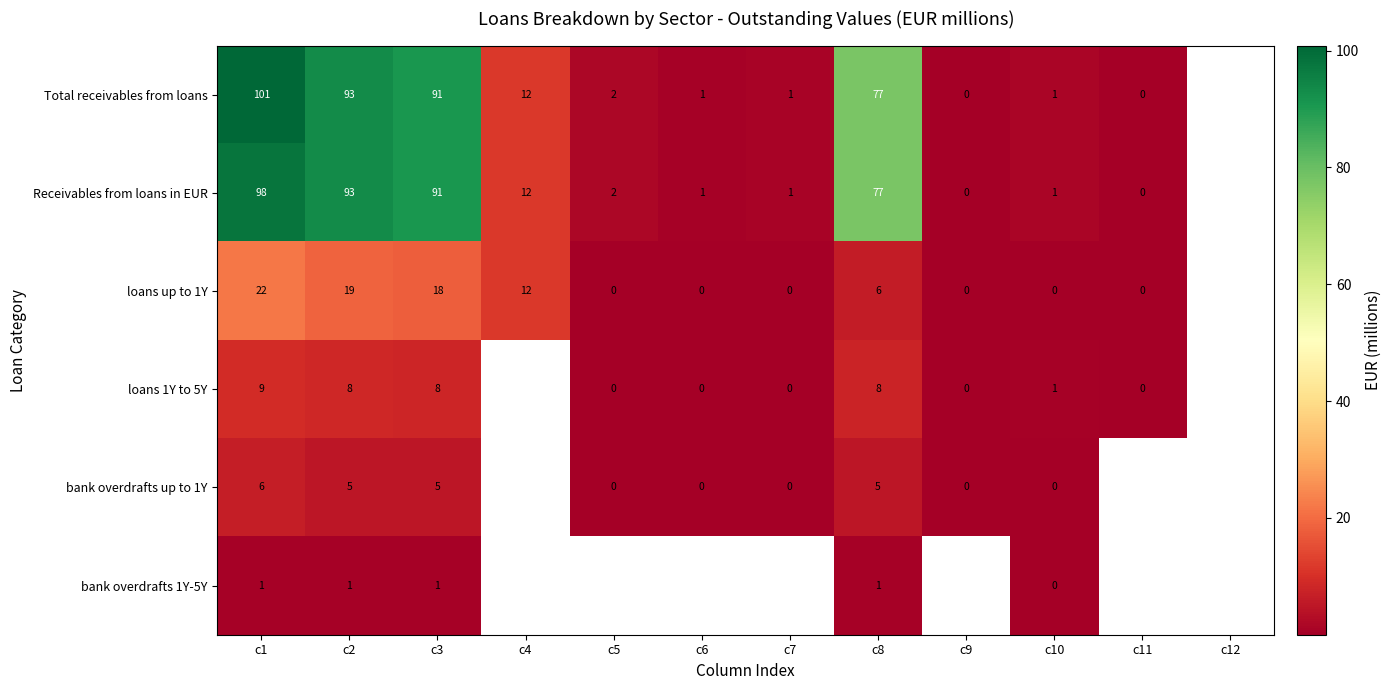

Which has a higher value, c2 or c10?

c2